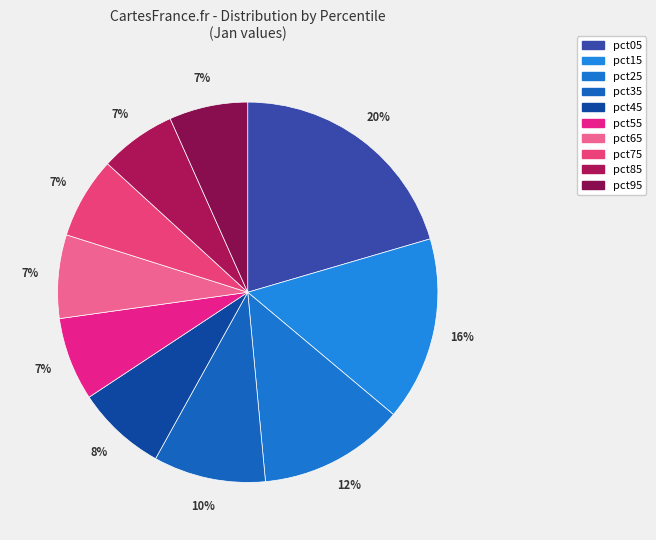

Is there any slice that represents more than half of the pie?

No